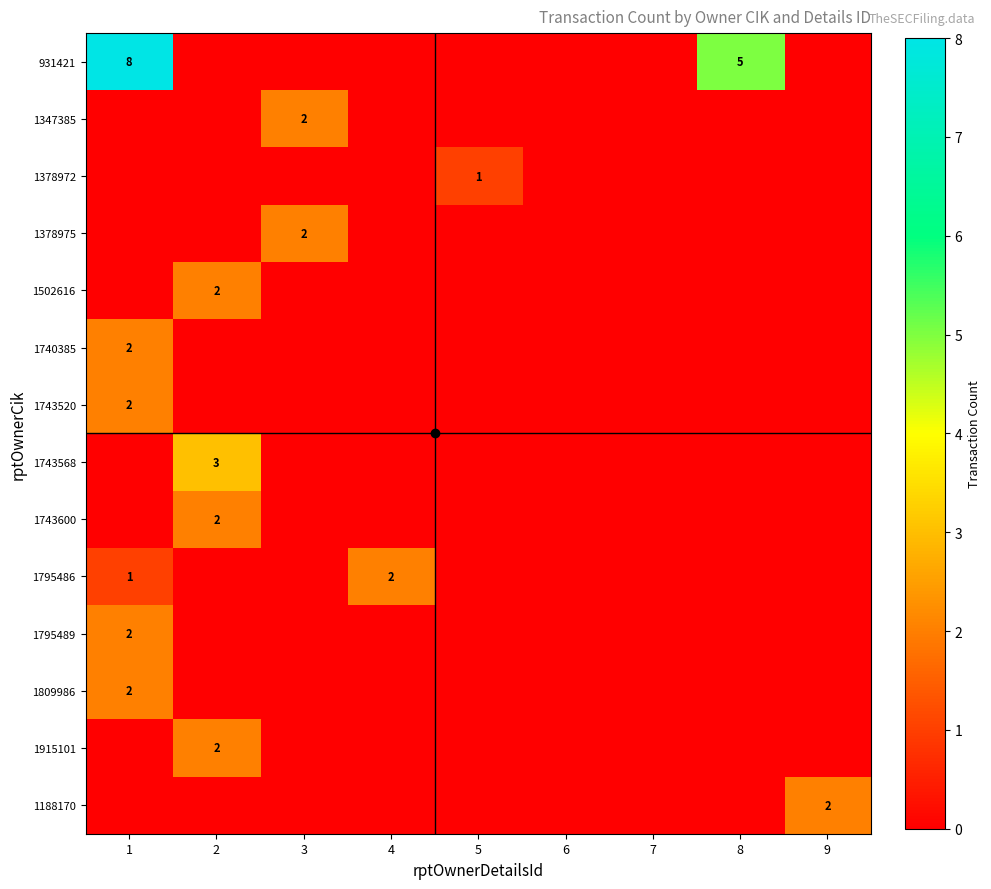

At how many categories does at least one series exceed 4?

2